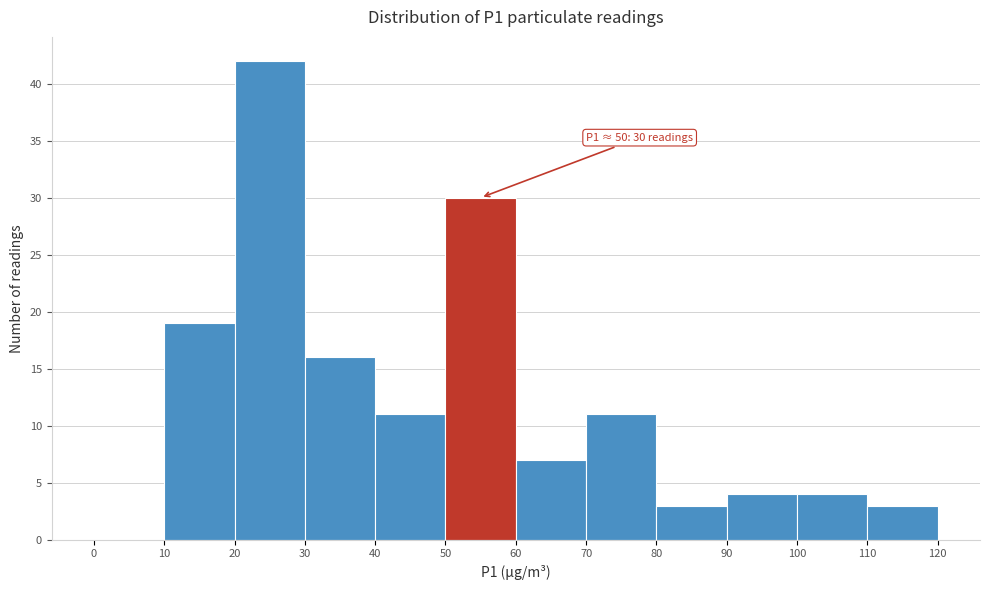

Which range on the x-axis has the tallest bar?

20 to 30